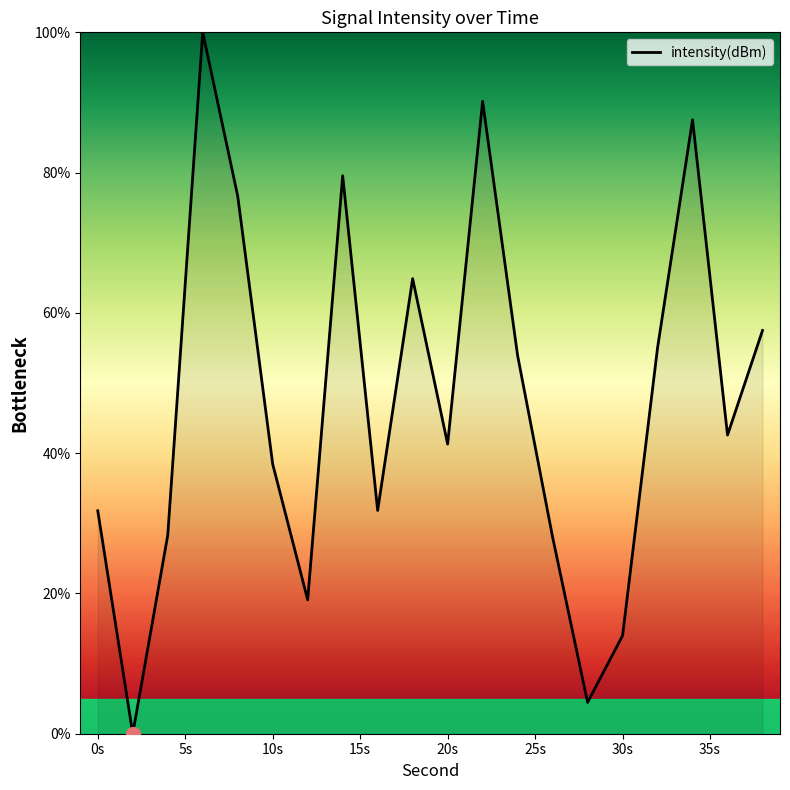

How many positive values are there?

19